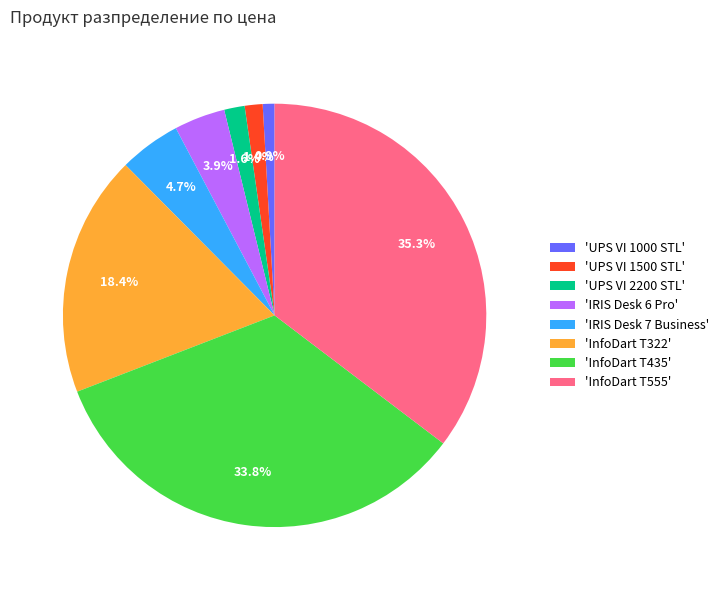

How many segments does this pie chart have?

8